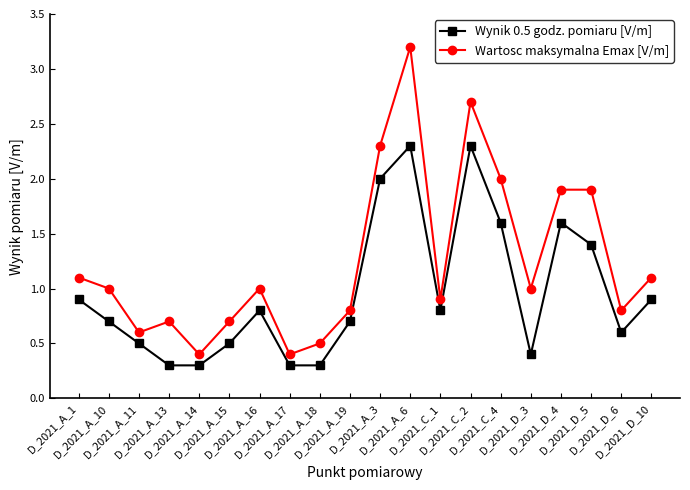

Reading right to left, transcribe all the data shown in this chart.

Wynik 0.5 godz. pomiaru [V/m]: D_2021_D_10=0.9	D_2021_D_6=0.6	D_2021_D_5=1.4	D_2021_D_4=1.6	D_2021_D_3=0.4	D_2021_C_4=1.6	D_2021_C_2=2.3	D_2021_C_1=0.8	D_2021_A_6=2.3	D_2021_A_3=2.0	D_2021_A_19=0.7	D_2021_A_18=0.3	D_2021_A_17=0.3	D_2021_A_16=0.8	D_2021_A_15=0.5	D_2021_A_14=0.3	D_2021_A_13=0.3	D_2021_A_11=0.5	D_2021_A_10=0.7	D_2021_A_1=0.9
Wartosc maksymalna Emax [V/m]: D_2021_D_10=1.1	D_2021_D_6=0.8	D_2021_D_5=1.9	D_2021_D_4=1.9	D_2021_D_3=1.0	D_2021_C_4=2.0	D_2021_C_2=2.7	D_2021_C_1=0.9	D_2021_A_6=3.2	D_2021_A_3=2.3	D_2021_A_19=0.8	D_2021_A_18=0.5	D_2021_A_17=0.4	D_2021_A_16=1.0	D_2021_A_15=0.7	D_2021_A_14=0.4	D_2021_A_13=0.7	D_2021_A_11=0.6	D_2021_A_10=1.0	D_2021_A_1=1.1